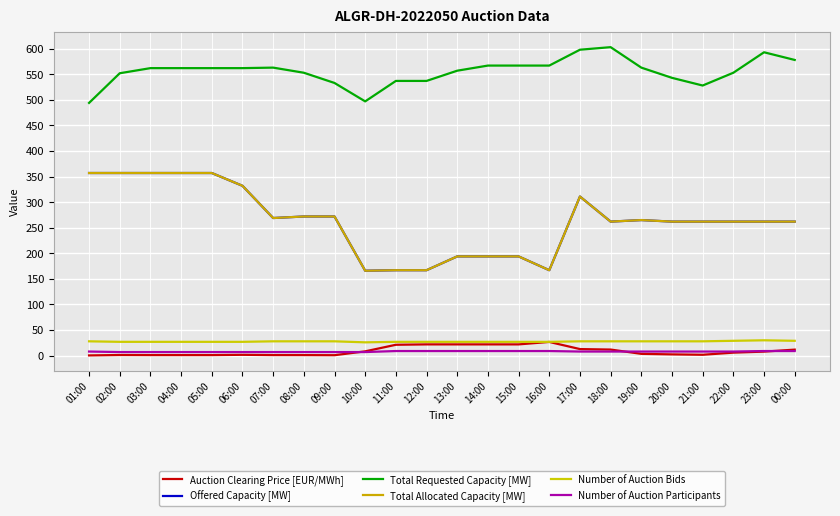

True or false: Auction Clearing Price [EUR/MWh] and Total Requested Capacity [MW] cross at least once.

False